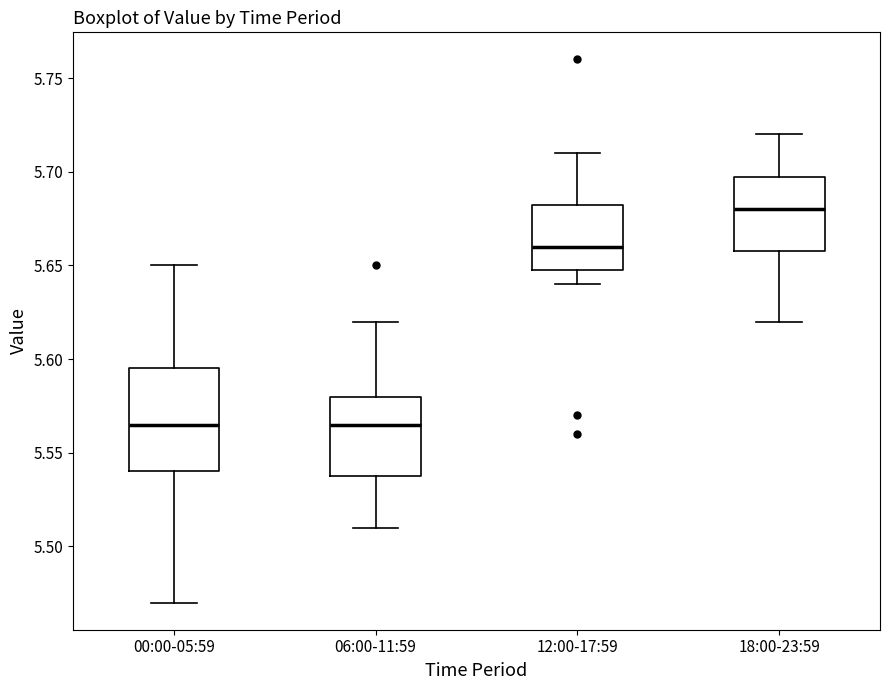

Reading left to right, read every box against the y-axis: the position of its median line, the range the box covers, and the ends of its whiskers. The values are not printed on the chart, so give them approximately, as read against the axis.

00:00-05:59: median 5.565, box 5.540 to 5.595, whiskers 5.470 to 5.650
06:00-11:59: median 5.565, box 5.540 to 5.580, whiskers 5.510 to 5.620
12:00-17:59: median 5.660, box 5.650 to 5.685, whiskers 5.640 to 5.710
18:00-23:59: median 5.680, box 5.660 to 5.700, whiskers 5.620 to 5.720